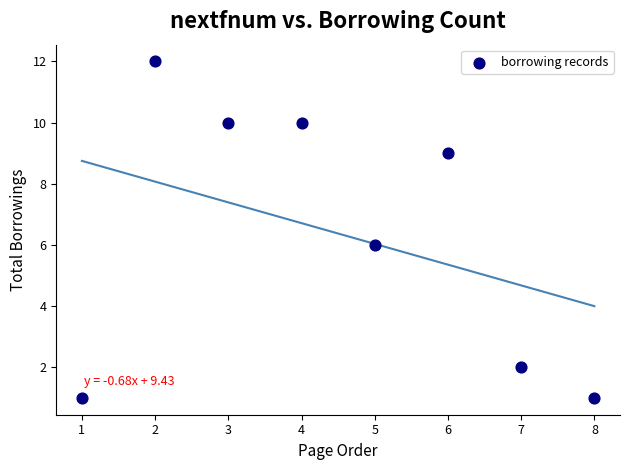

What is the average Y value?

6